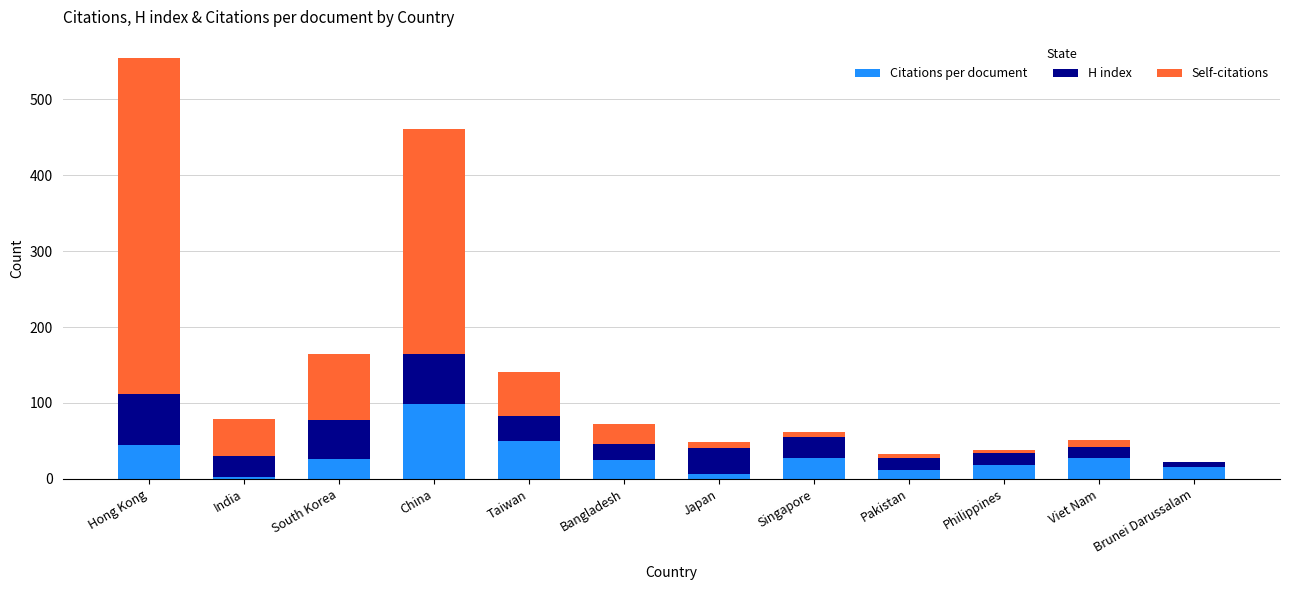

How many categories are shown in the chart?

12